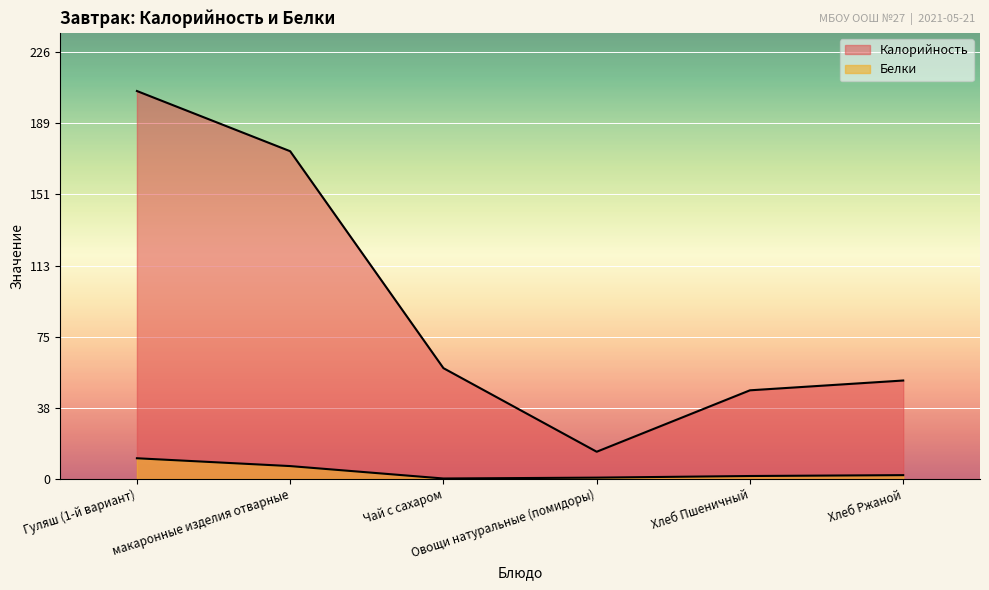

Which series has the largest total across all categories?

Калорийность